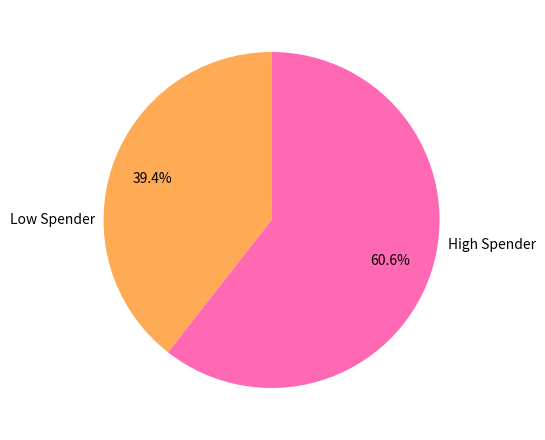

How many segments does this pie chart have?

2